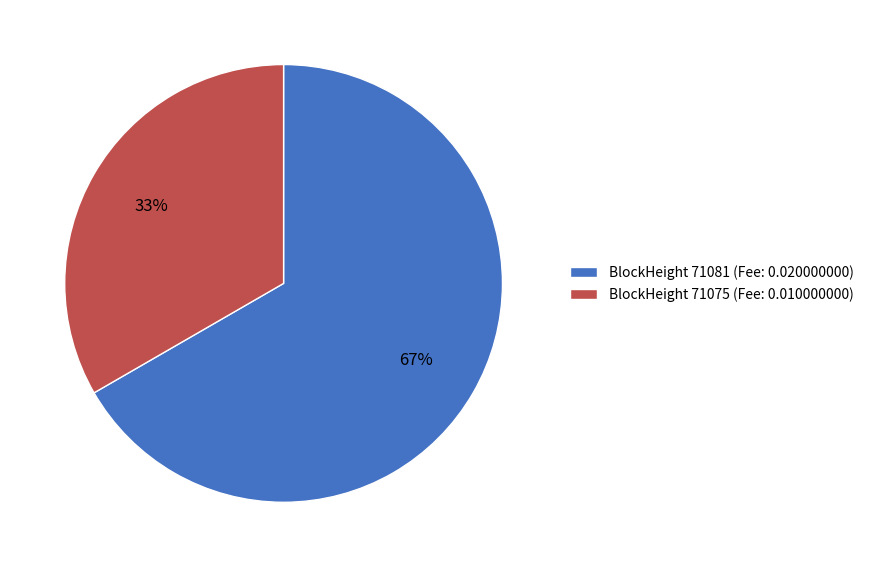

To the nearest percent, what percentage of the pie is BlockHeight 71075 (Fee: 0.010000000)?

33%